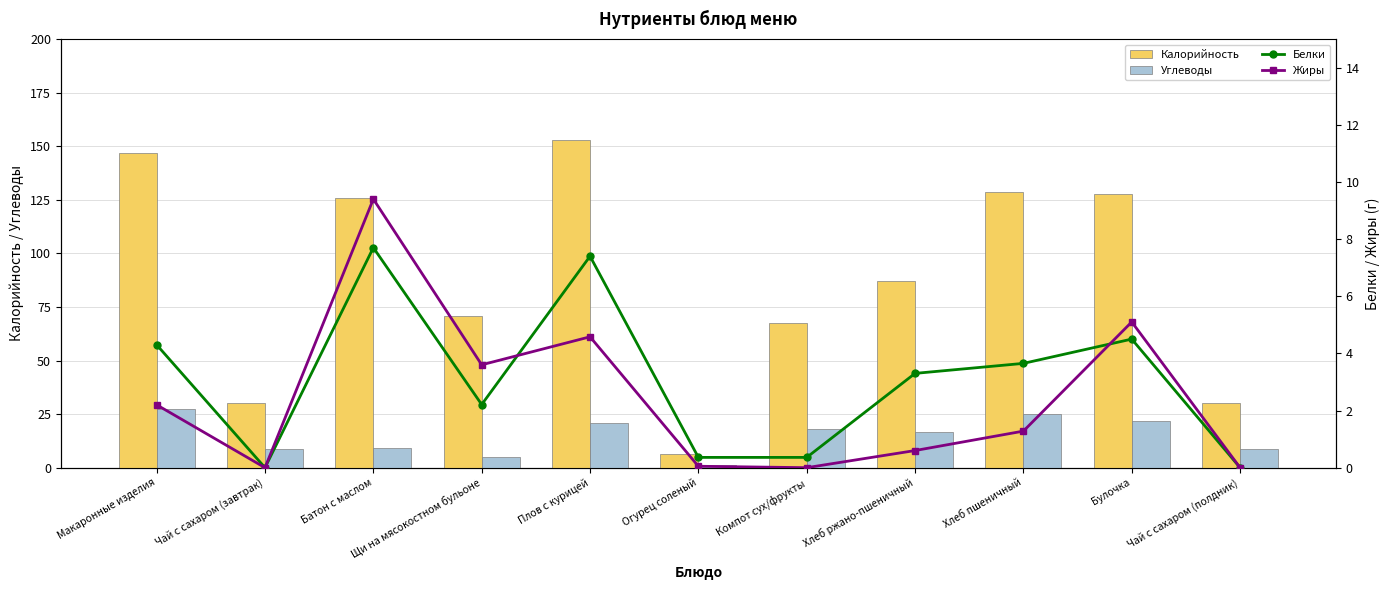

Between Булочка and Чай с сахаром (завтрак), which is larger?

Булочка